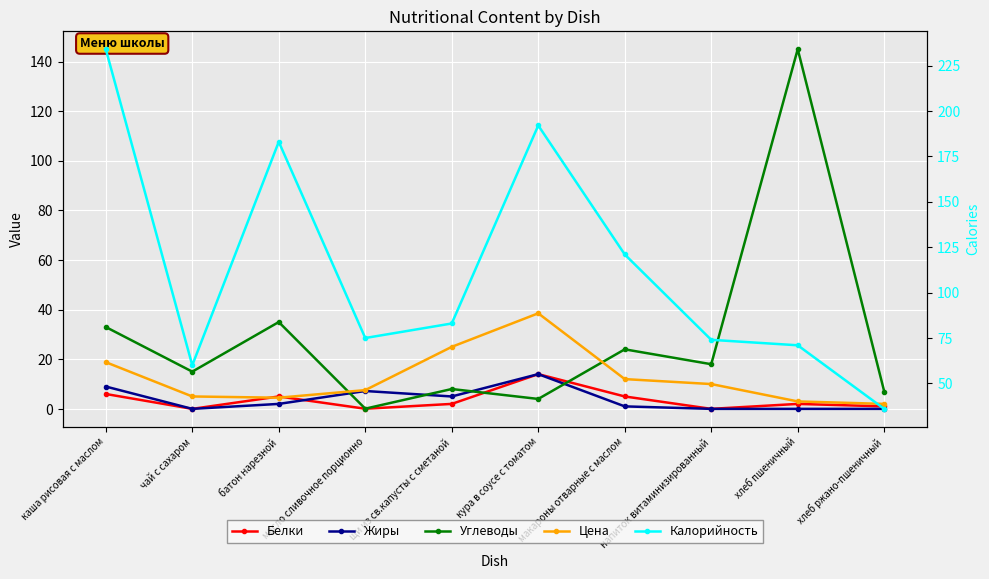

Is it true that Калорийность equals 60.0 at чай с сахаром?

True